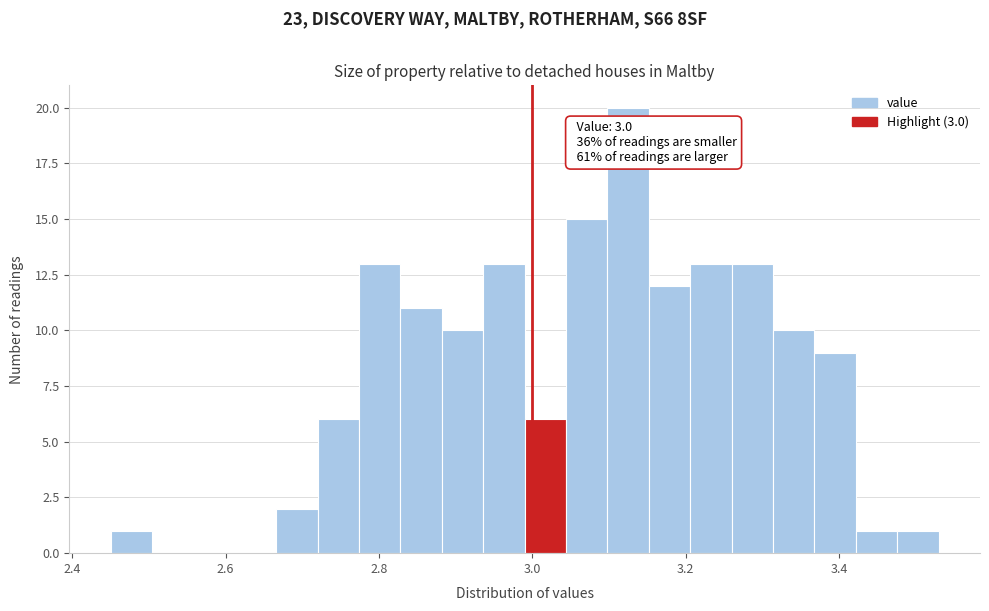

Read against the x-axis, roughly where is the centre of the tallest bar?

3.12